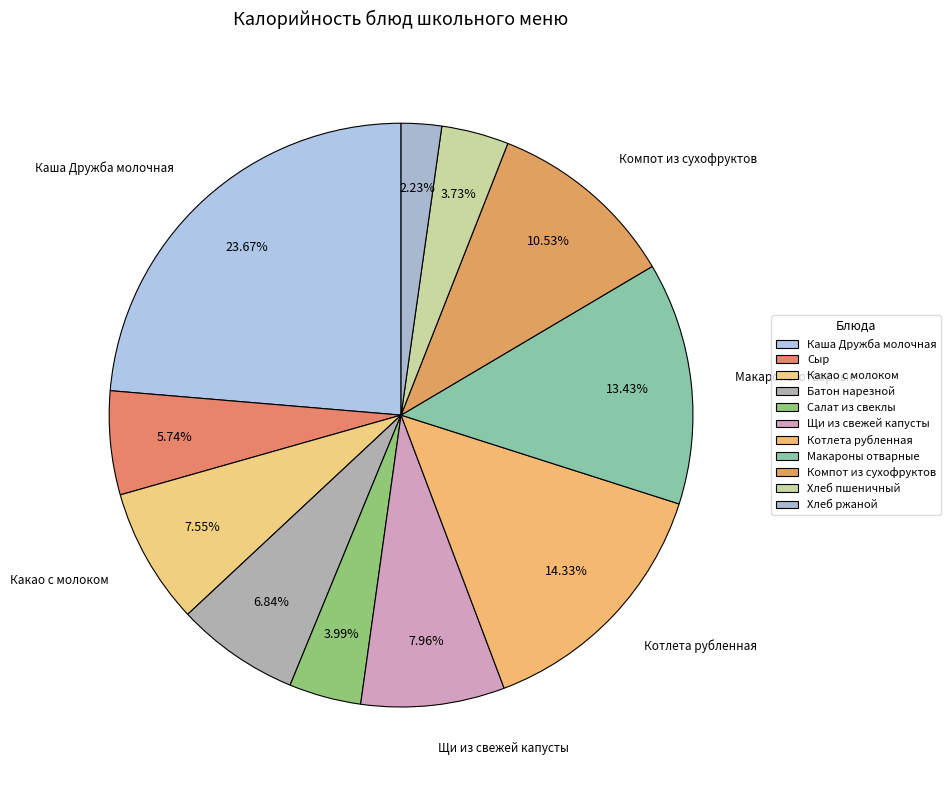

Count the number of slices in the pie.

11